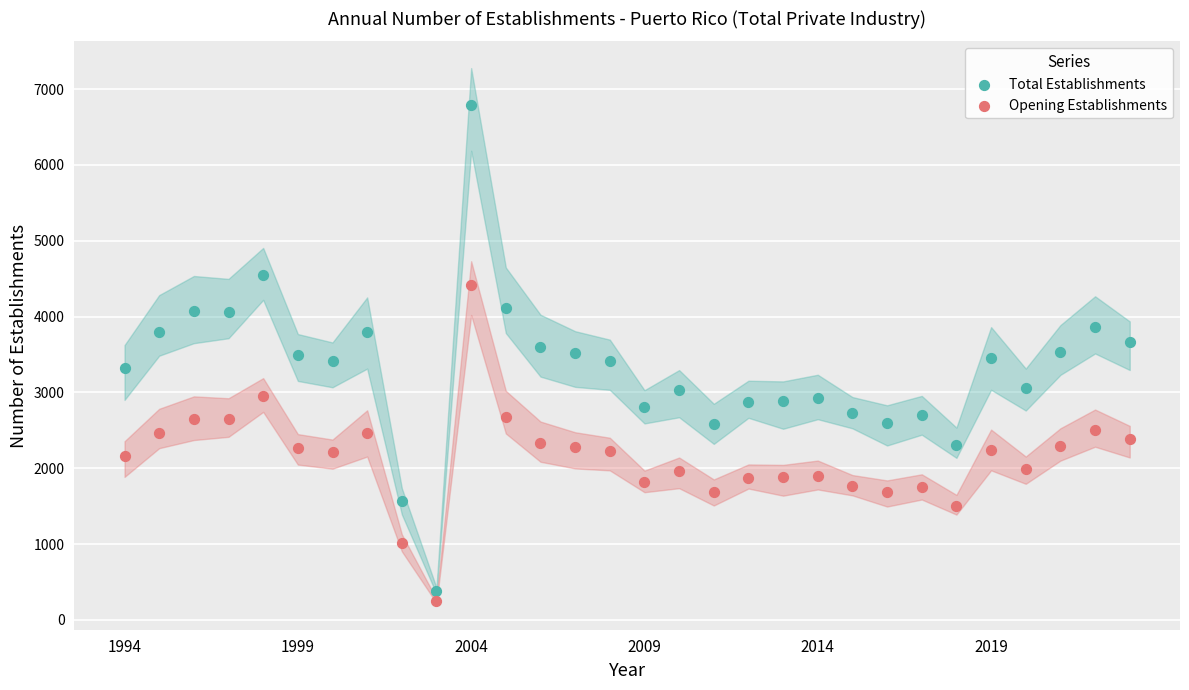

Which series reaches the maximum Y coordinate?

Total Establishments